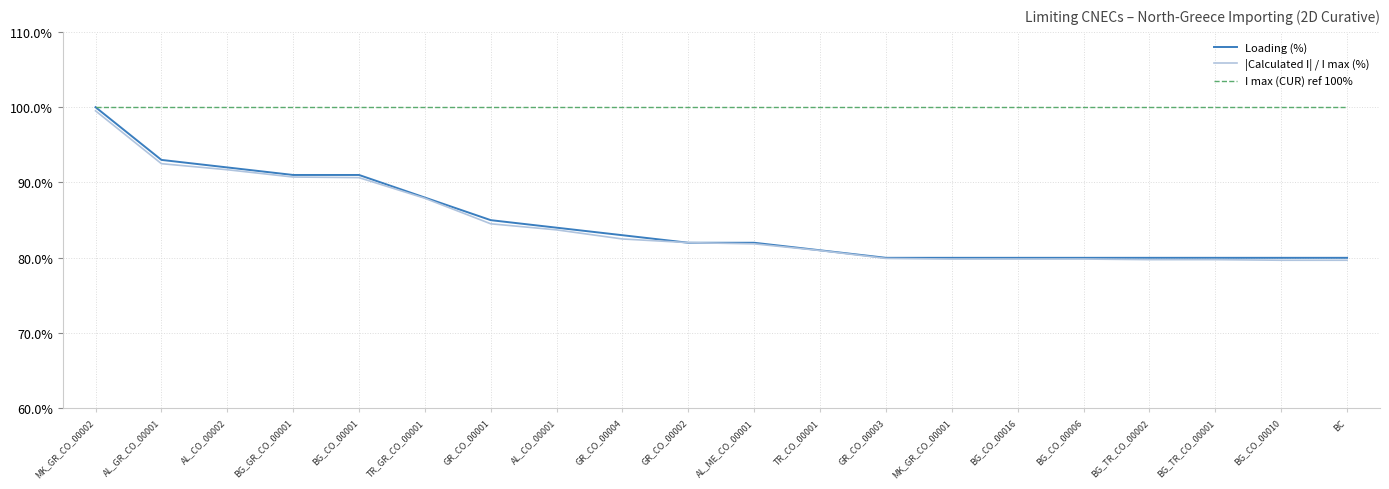

Where does the Loading (%) series first go above 82?

MK_GR_CO_00002